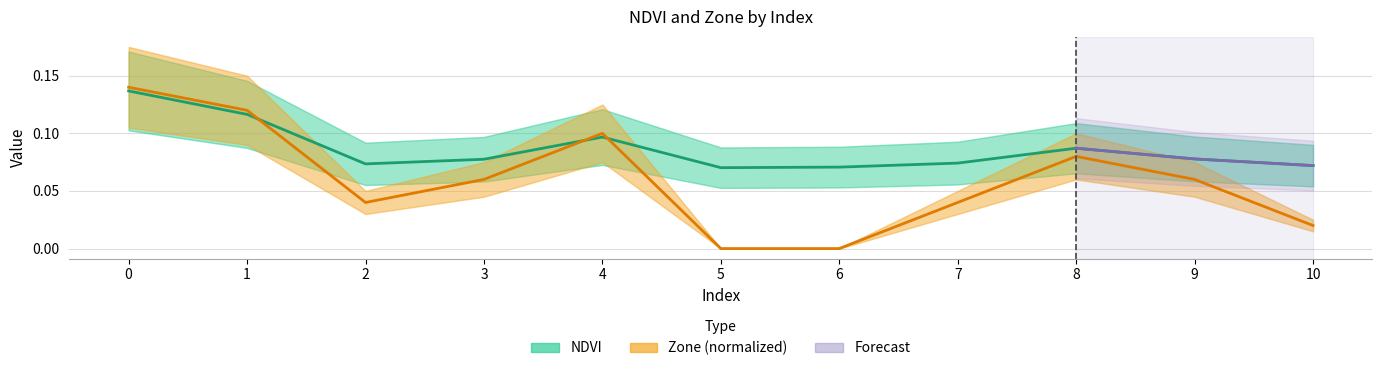

How many interior local peaks does the NDVI series have?

2